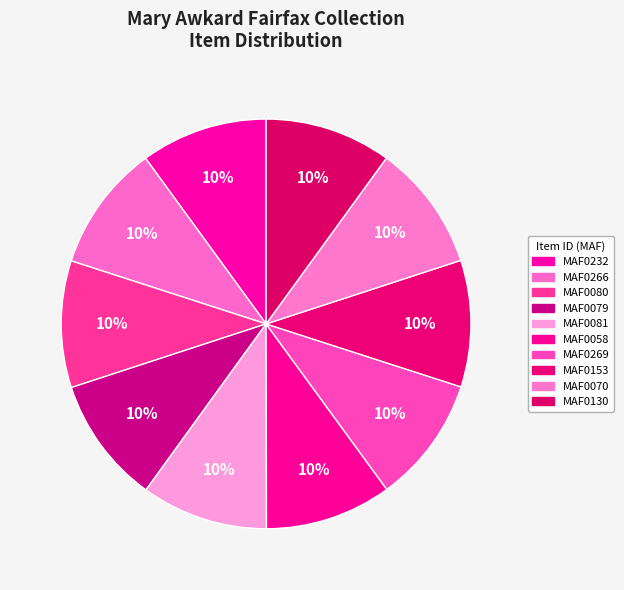

Which category has the smallest portion of the pie?

MAF0130